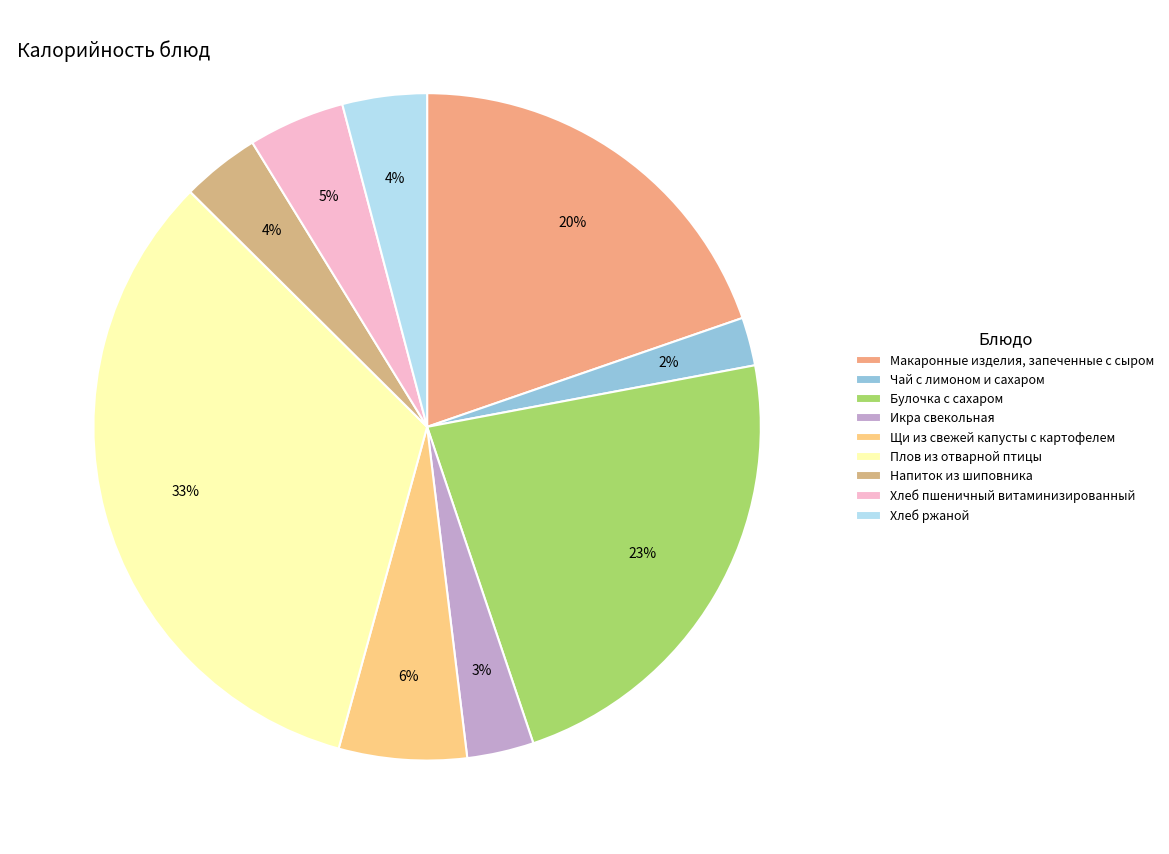

What percentage is the Хлеб ржаной slice, to the nearest percent?

4%